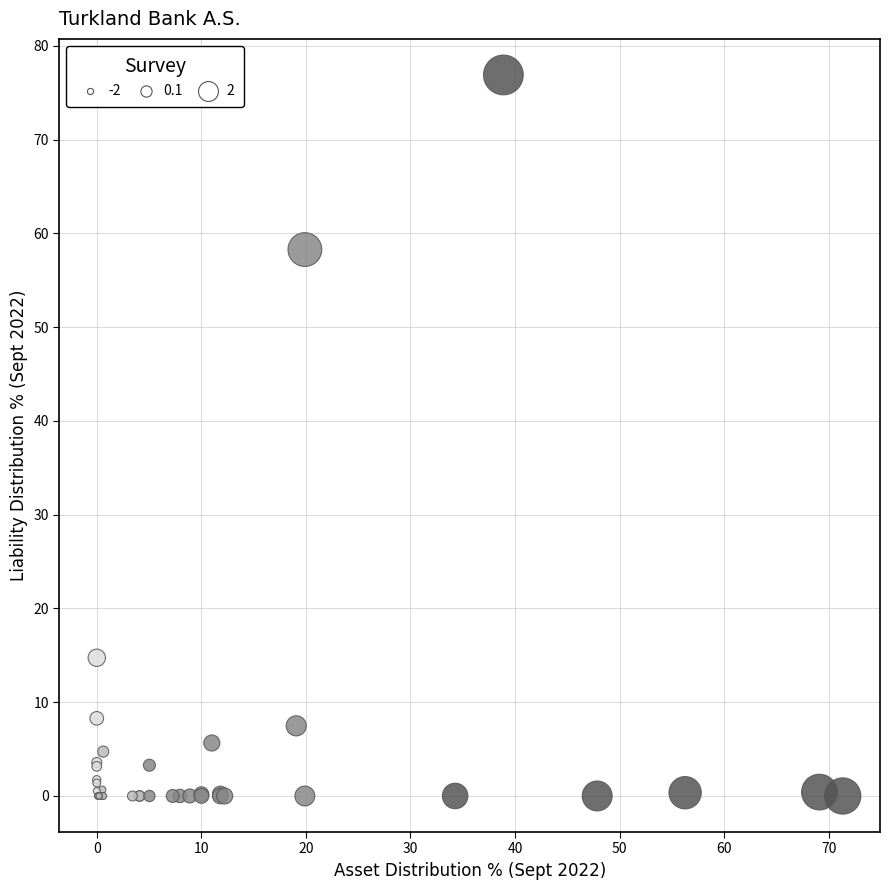

What Y value in the scatter plot is closest to 38?

58.3